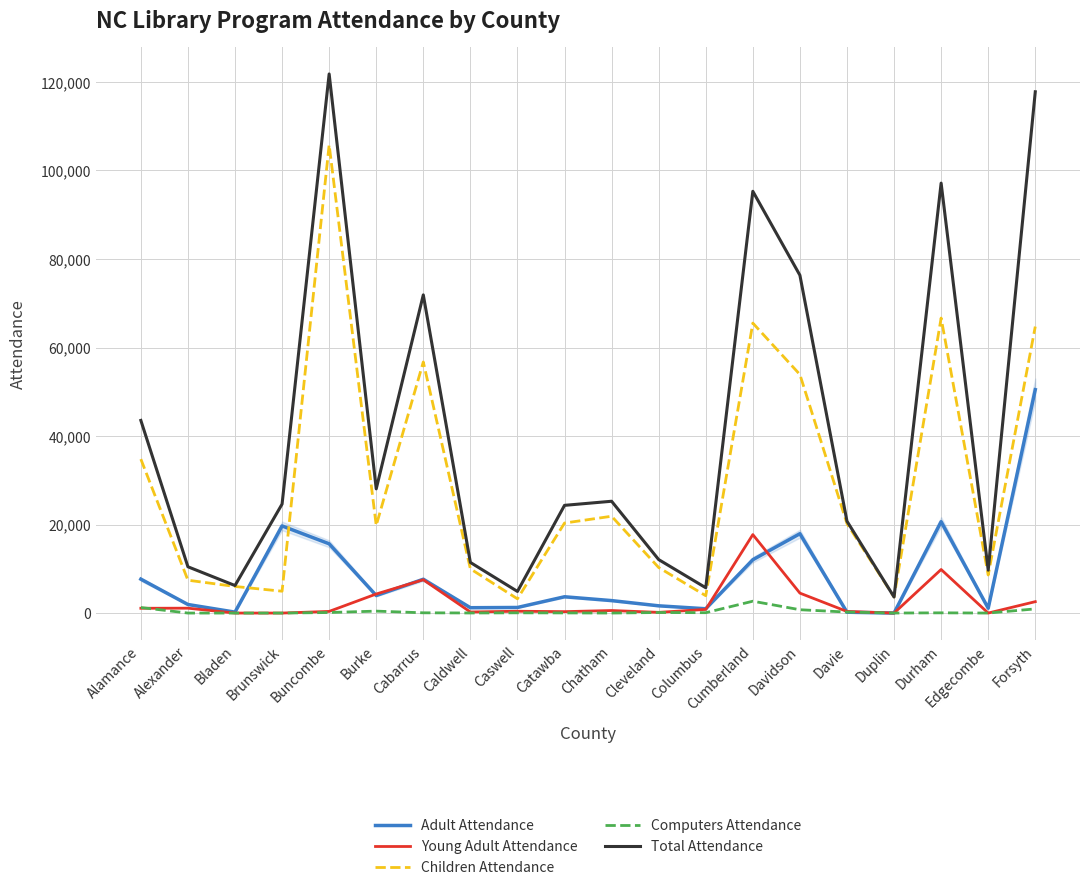

True or false: Young Adult Attendance has more than 1 interior local peaks.

True